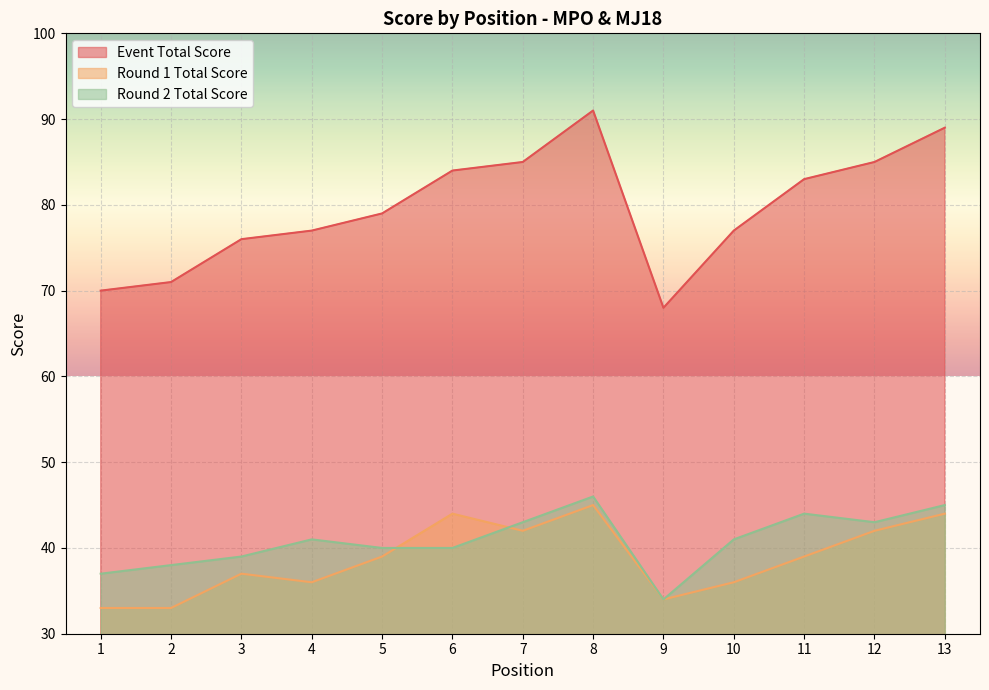

What is the label of the 11th point from the right?

3